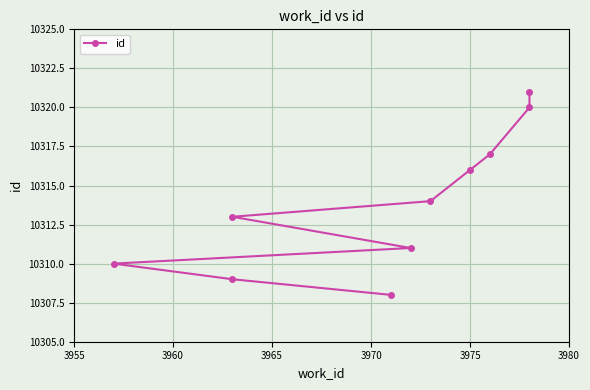

Where does the data first go above 10314?

3975